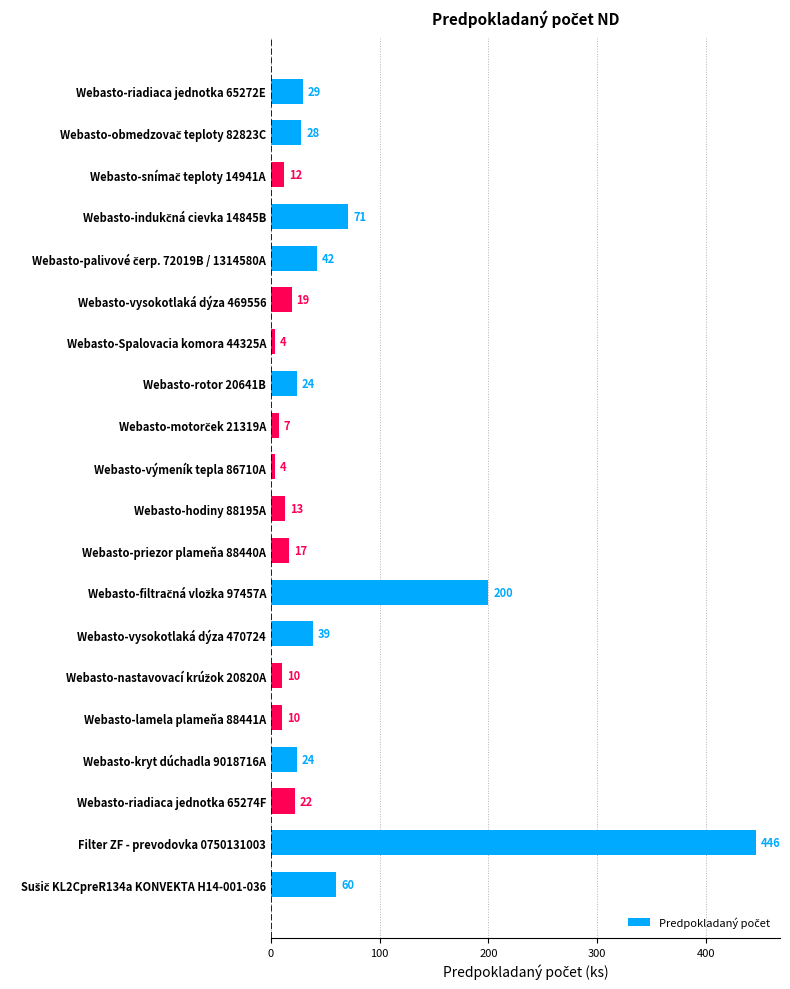

What is the difference between the maximum and minimum values?

442